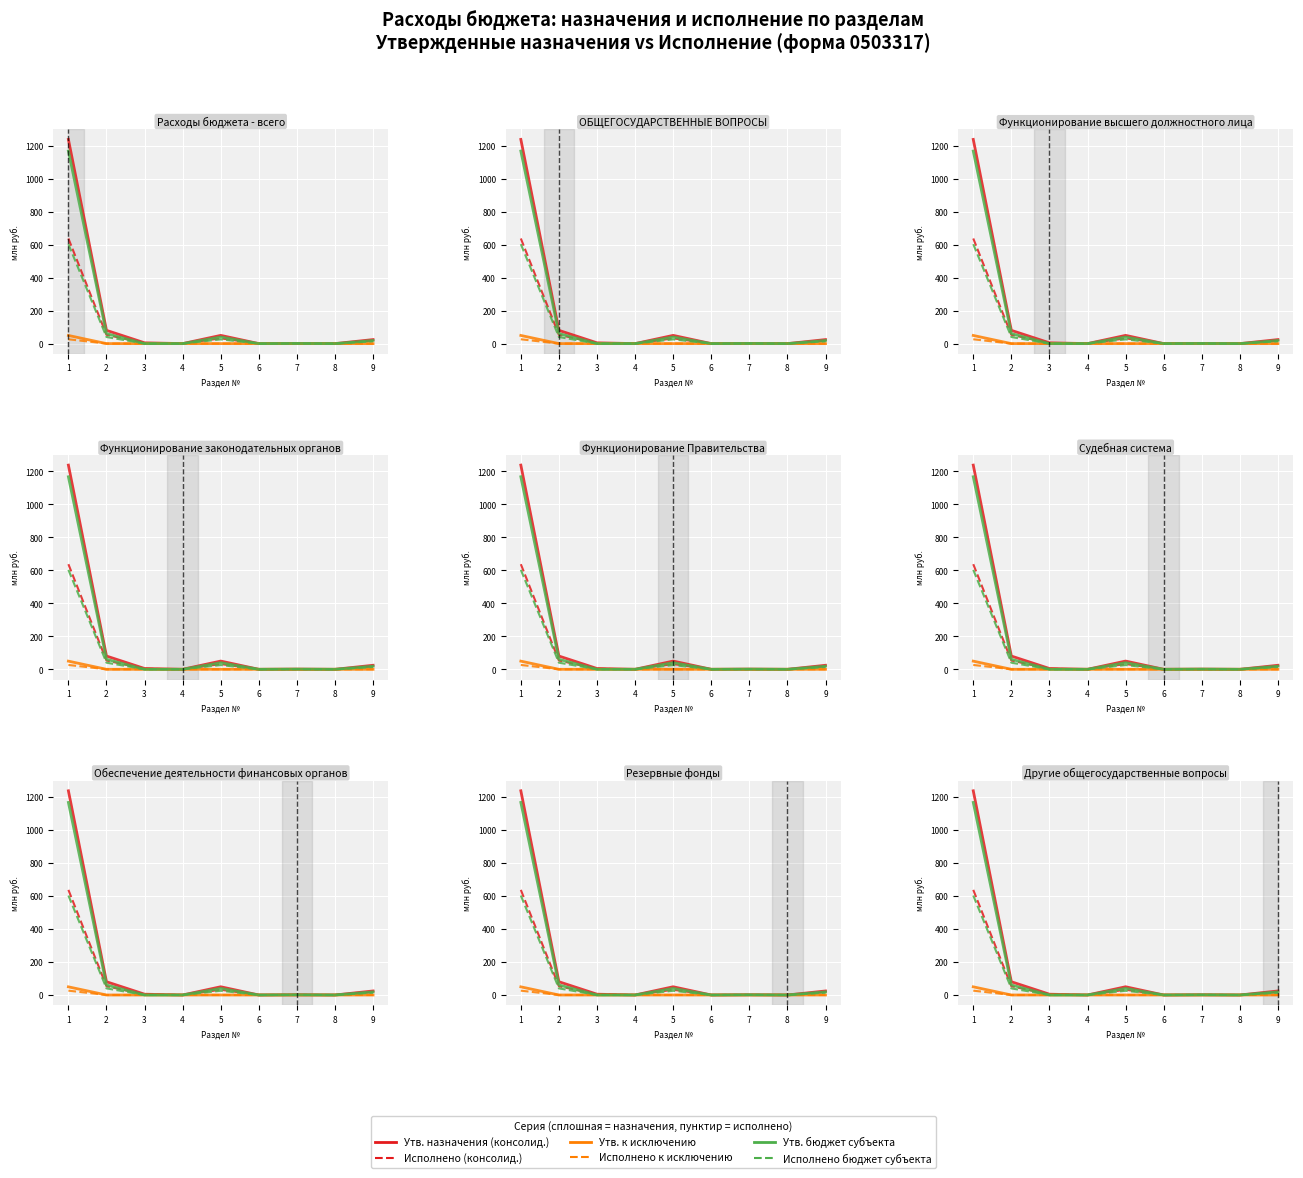

What is the value of the Исполнено бюджет субъекта point at the 9th from the left?

13.8